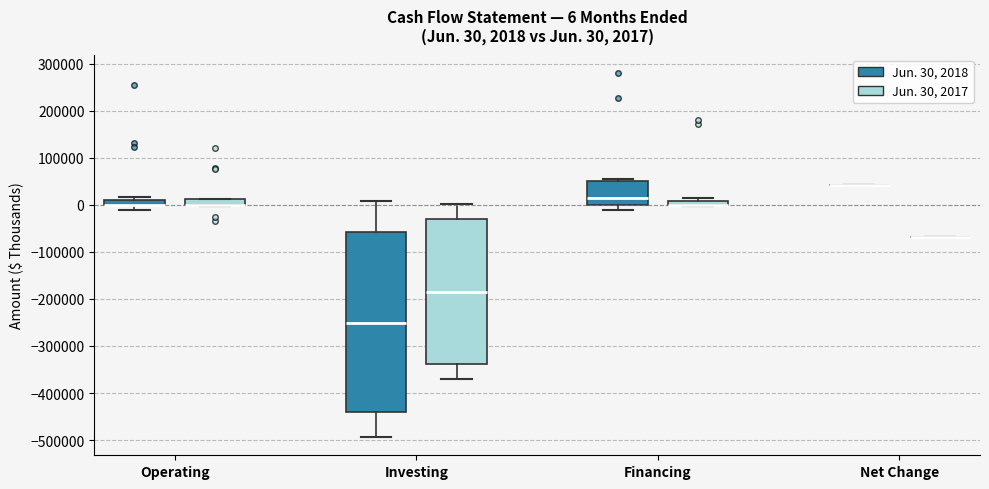

Comparing the boxes themselves (not the whiskers), which one is the tallest?

Investing (Jun. 30, 2018)